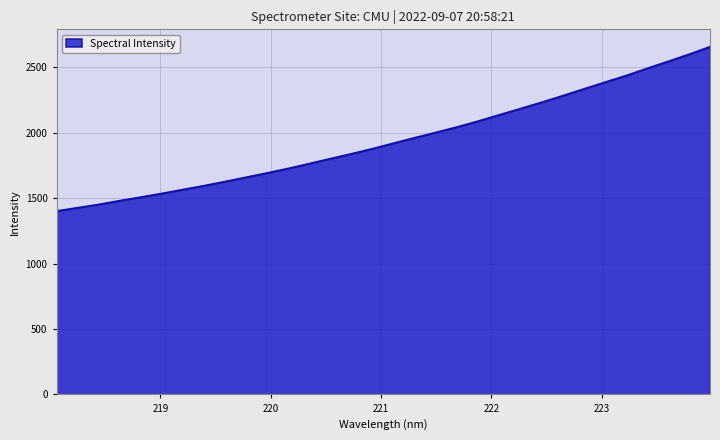

What is the average value?

1945.8